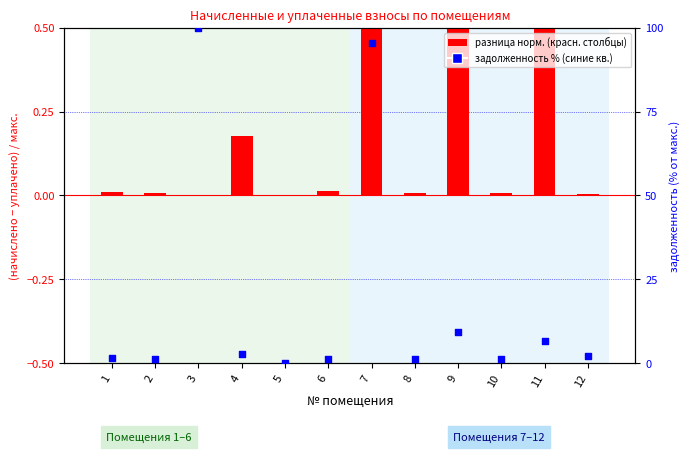

What are all the series names shown in the legend?

разница (норм.), задолженность %